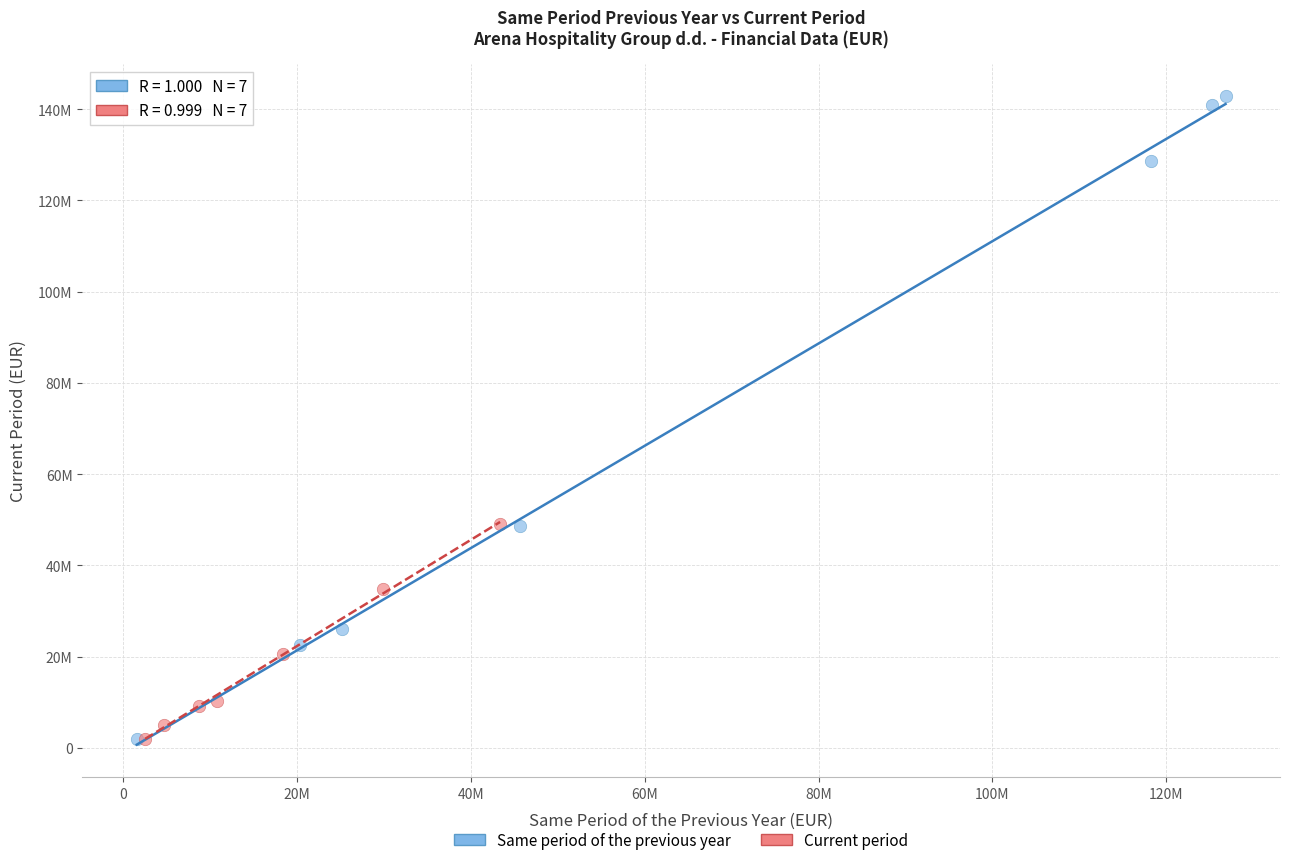

What are all the series names shown in the legend?

Same period of the previous year, Current period